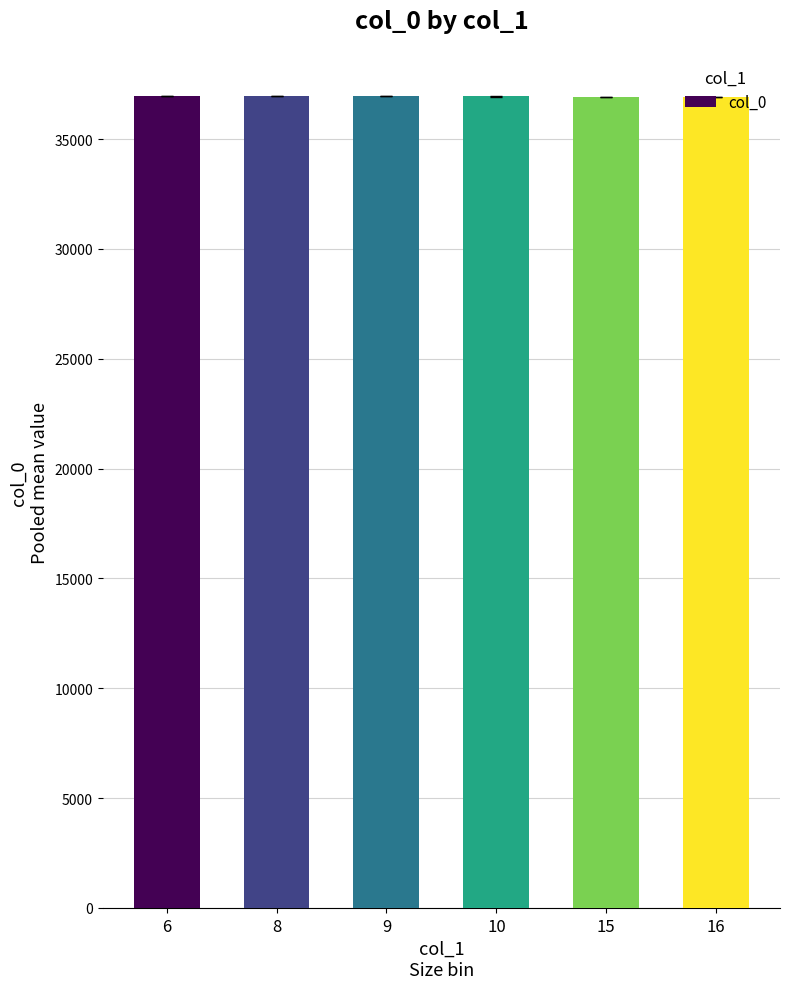

What is the maximum value shown in the chart?

36948.0